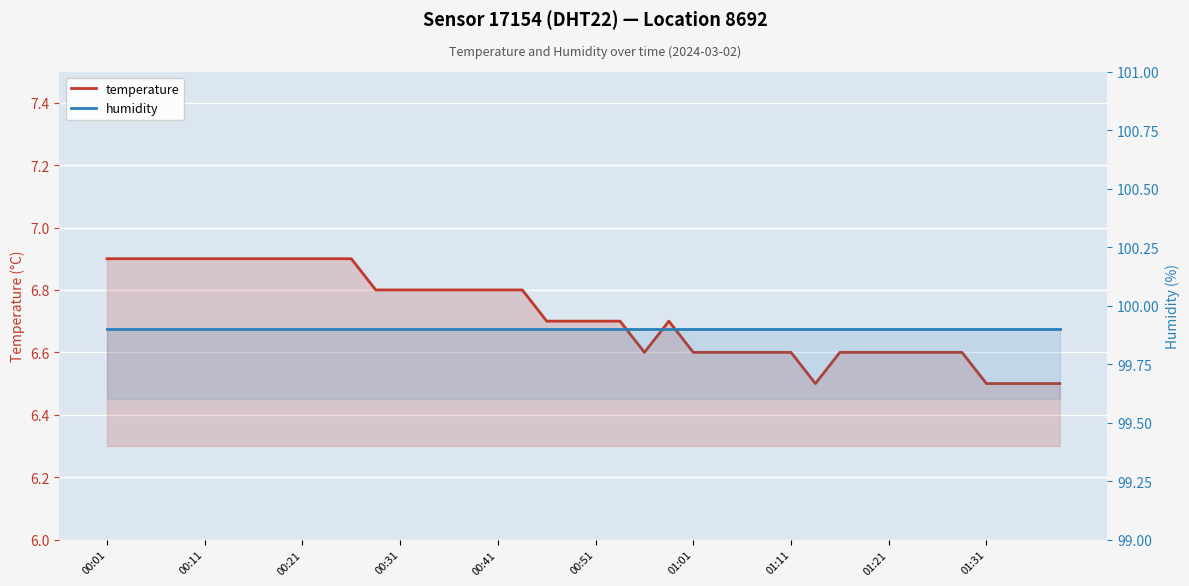

What is the greatest value displayed?

99.9